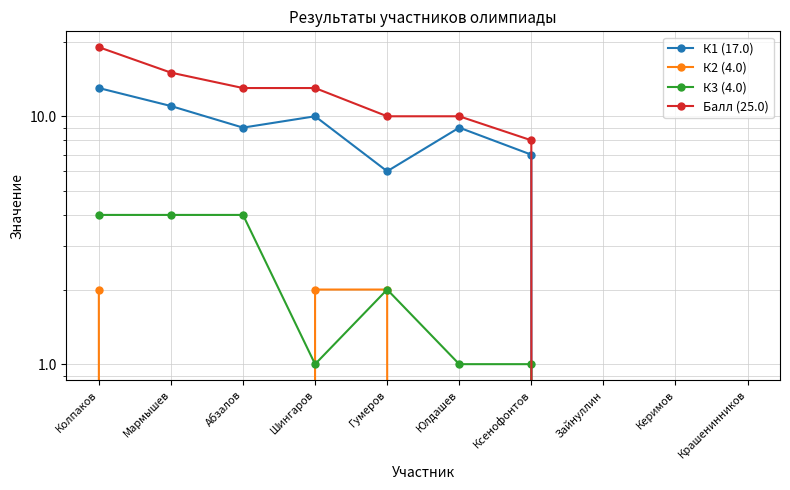

What is the average value of the К1 (17.0) series?

6